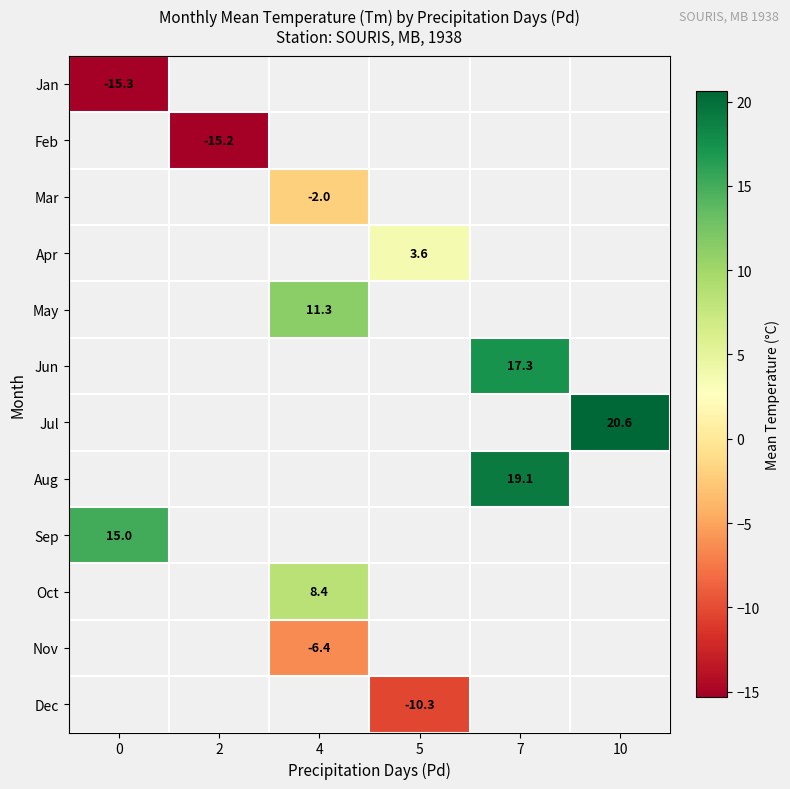

What is the smallest value displayed?

-15.3